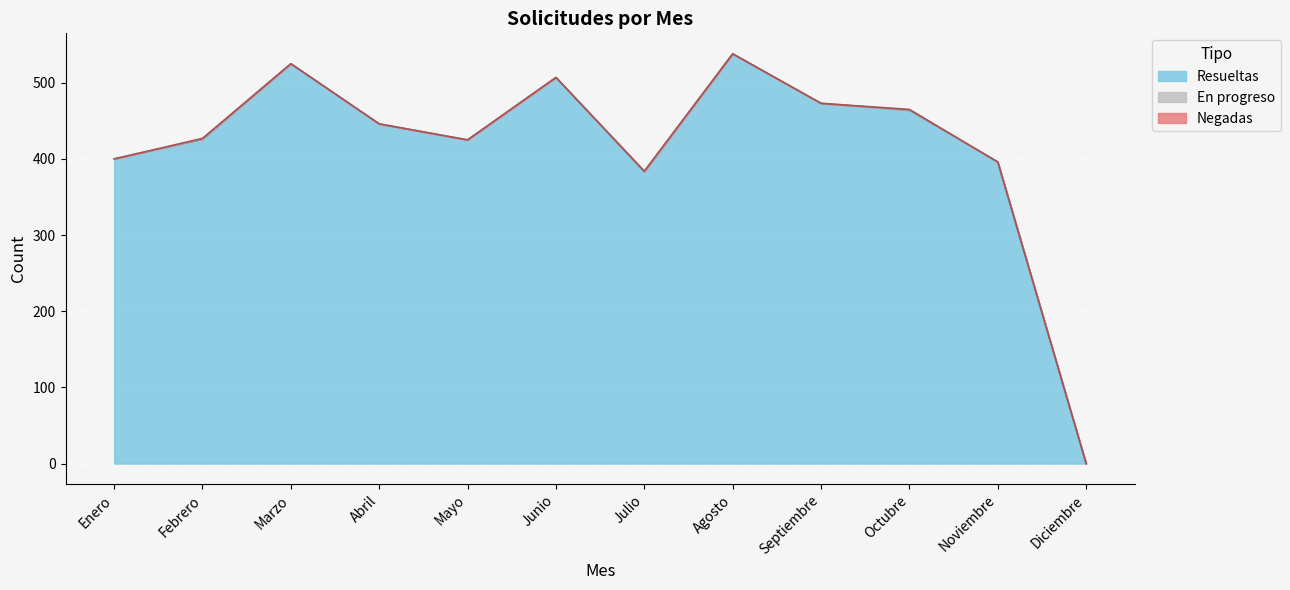

Where is Resueltas nearest to the value 269?

Julio